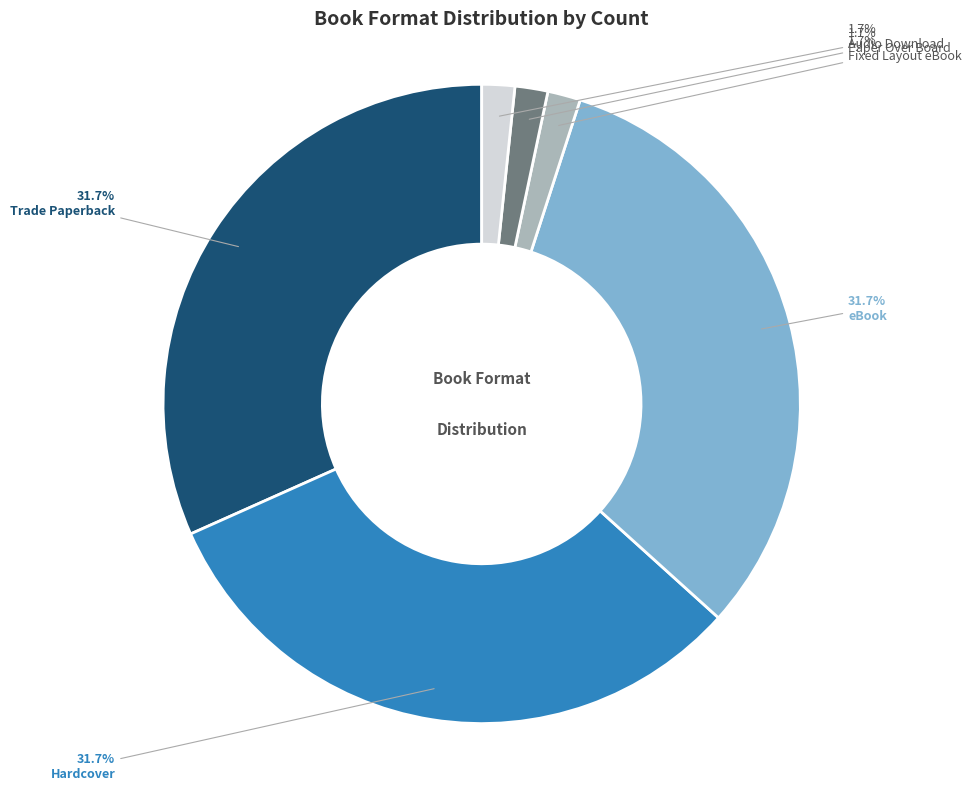

What percentage is the Fixed Layout eBook slice, to the nearest percent?

2%